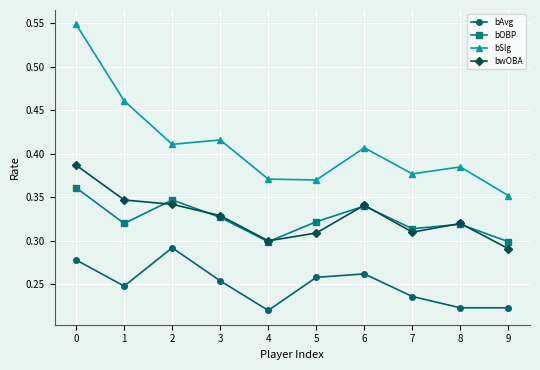

Which series has the largest range (max minus min)?

bSlg